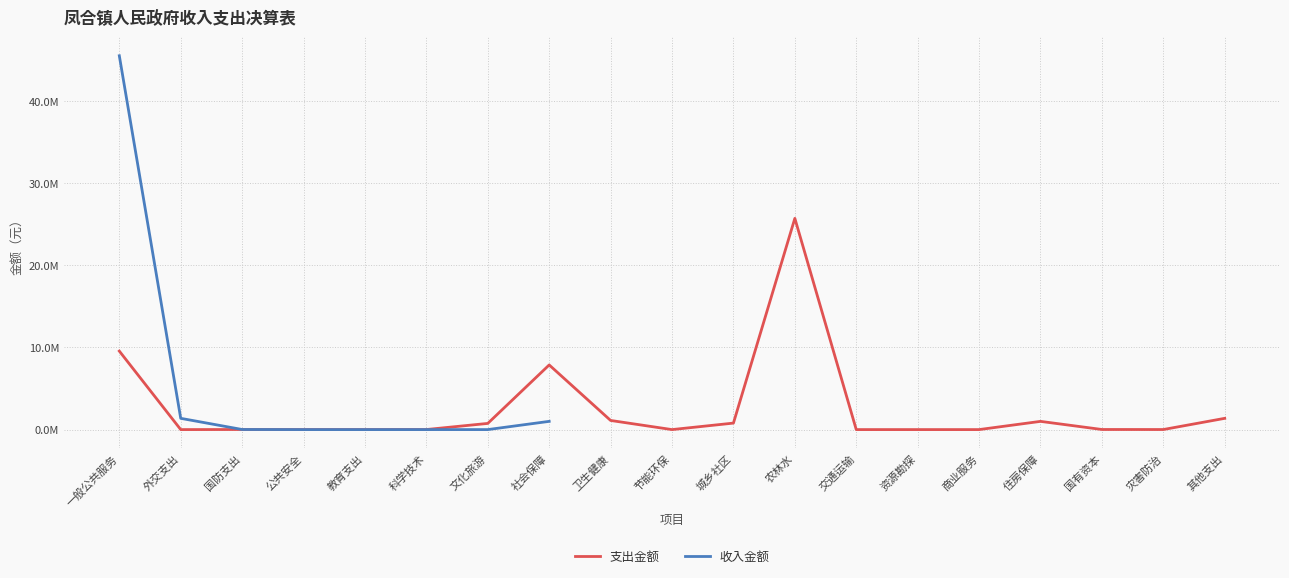

Is this an area chart (filled region under the line)?

No